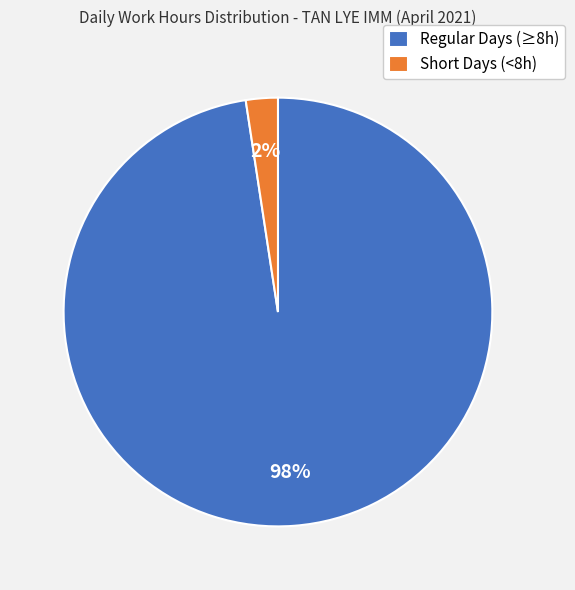

What percentage is the Regular Days (≥8h) slice, to the nearest percent?

98%